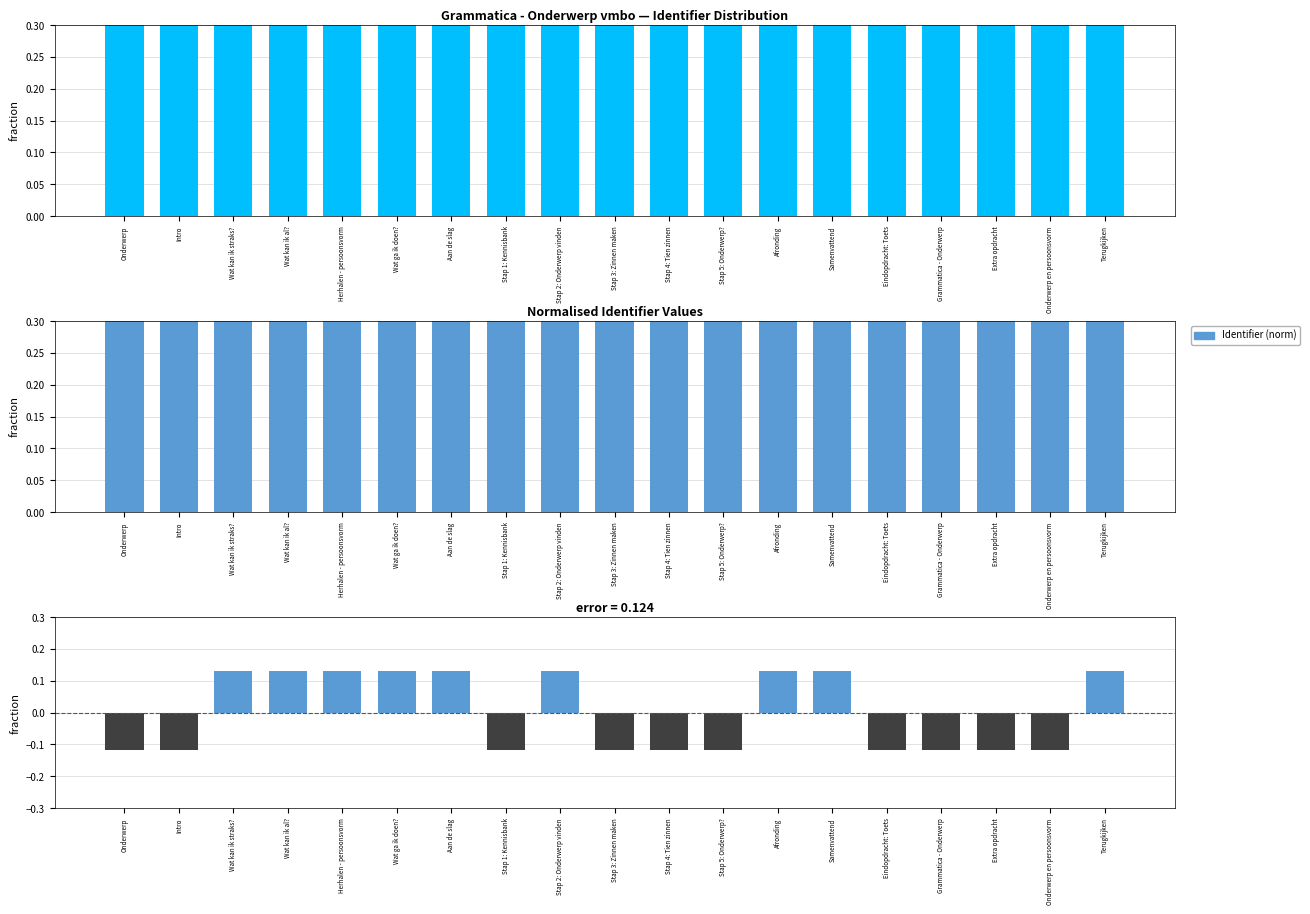

What is the label of the 8th bar from the left?

Stap 1: Kennisbank